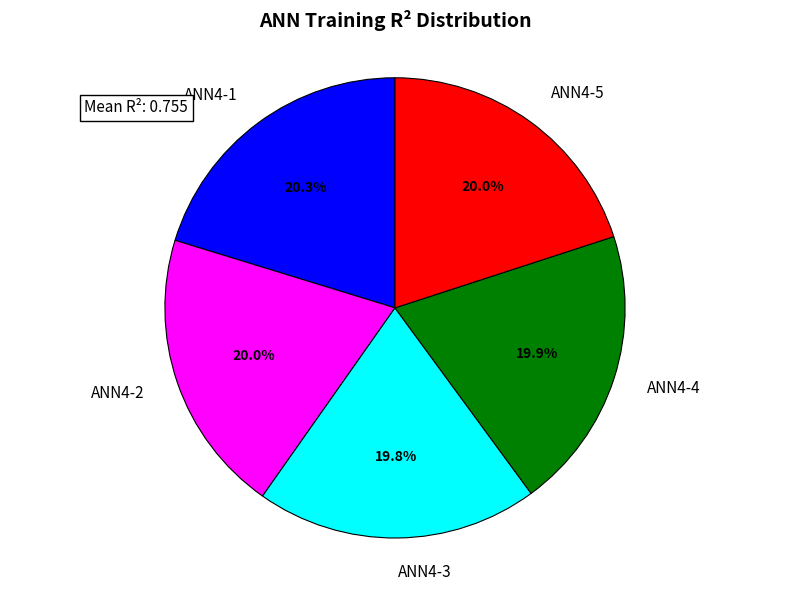

To the nearest percent, what portion does ANN4-4 represent?

20%